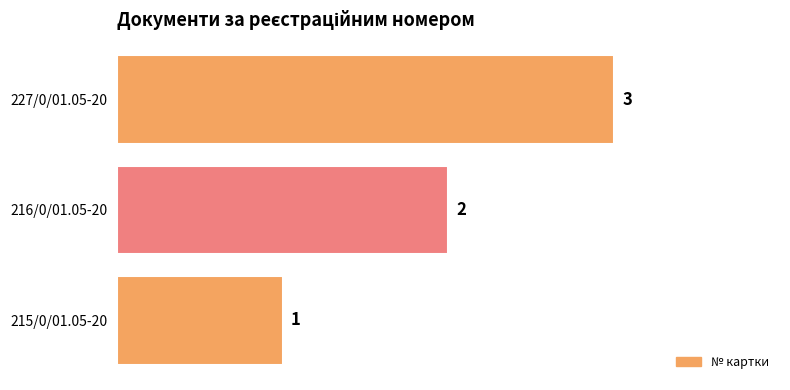

Does the chart contain stacked bars?

No